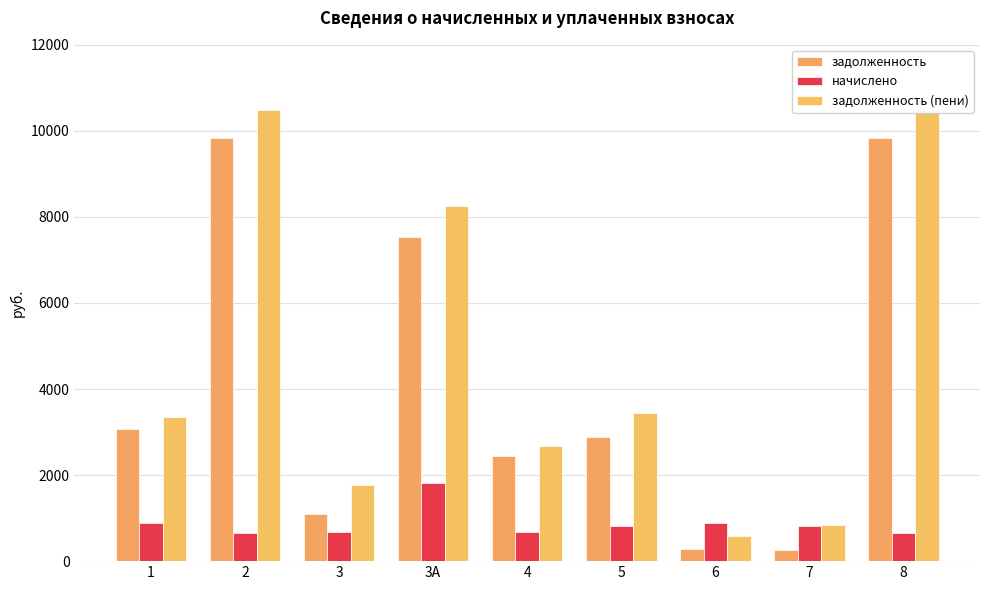

Between 5 and 2, which is larger?

2